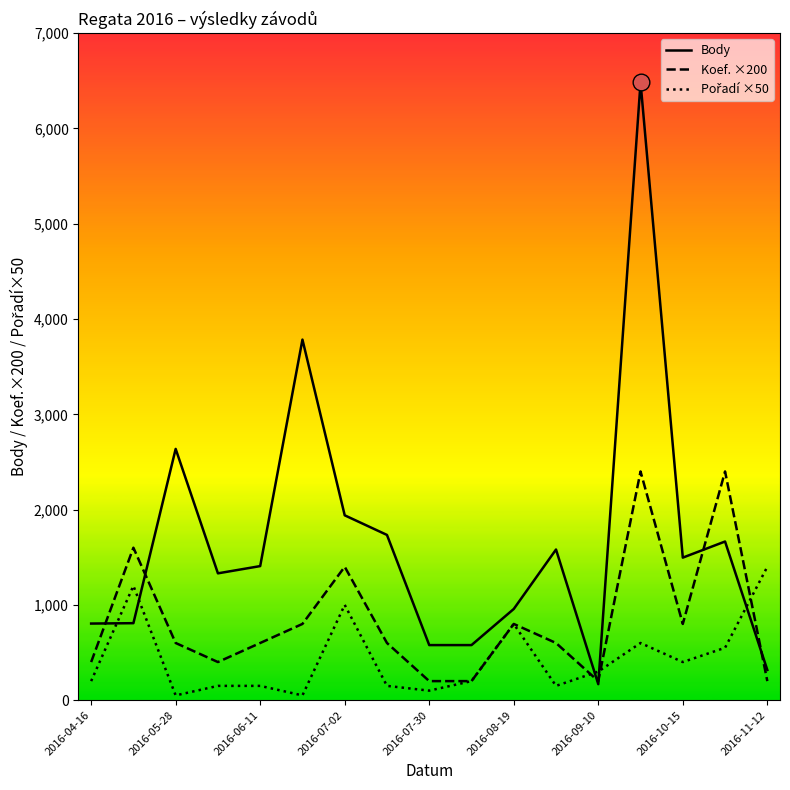

Which series has the widest spread of values?

Body